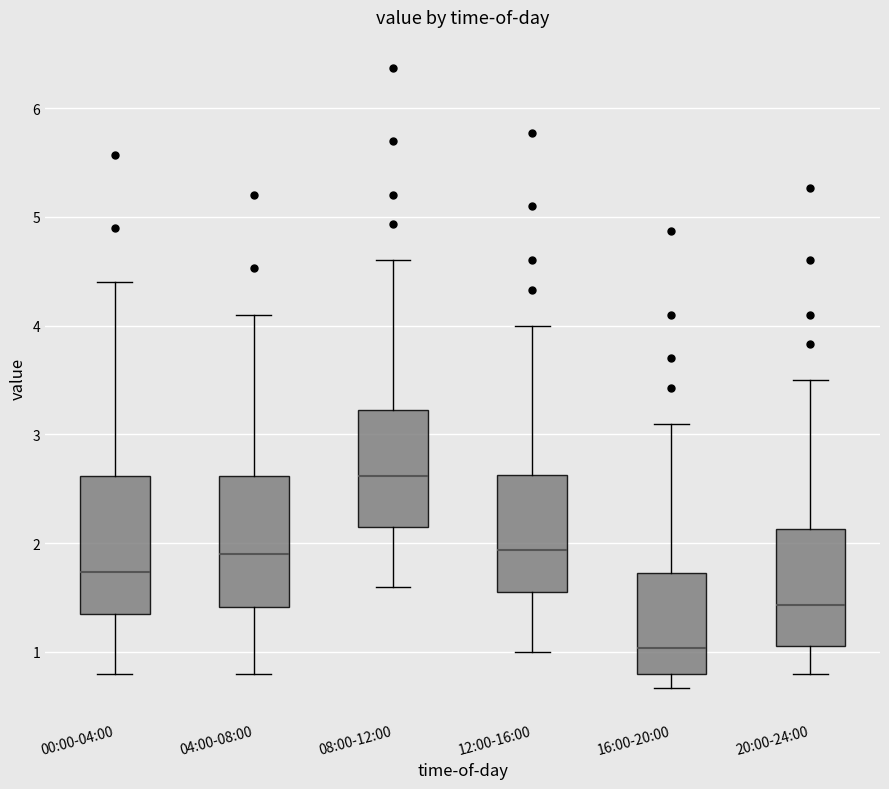

Reading left to right, read every box against the y-axis: the position of its median line, the range the box covers, and the ends of its whiskers. The values are not printed on the chart, so give them approximately, as read against the axis.

00:00-04:00: median 1.7, box 1.4 to 2.6, whiskers 0.8 to 4.4
04:00-08:00: median 1.9, box 1.4 to 2.6, whiskers 0.8 to 4.1
08:00-12:00: median 2.6, box 2.2 to 3.2, whiskers 1.6 to 4.6
12:00-16:00: median 1.9, box 1.6 to 2.6, whiskers 1.0 to 4.0
16:00-20:00: median 1.0, box 0.8 to 1.7, whiskers 0.7 to 3.1
20:00-24:00: median 1.4, box 1.1 to 2.1, whiskers 0.8 to 3.5